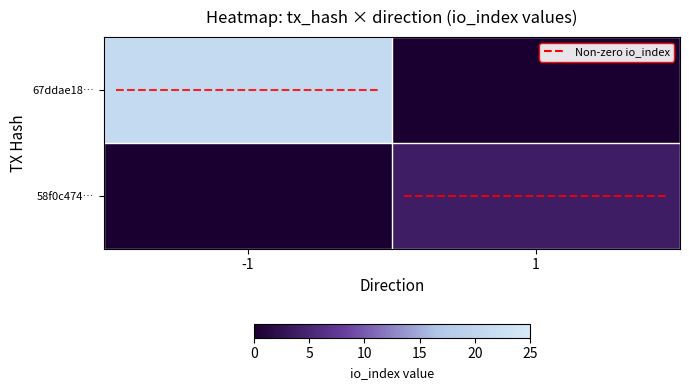

Reading left to right, transcribe all the data shown in this chart.

67ddae18…: -1=21	1=0
58f0c474…: -1=0	1=4